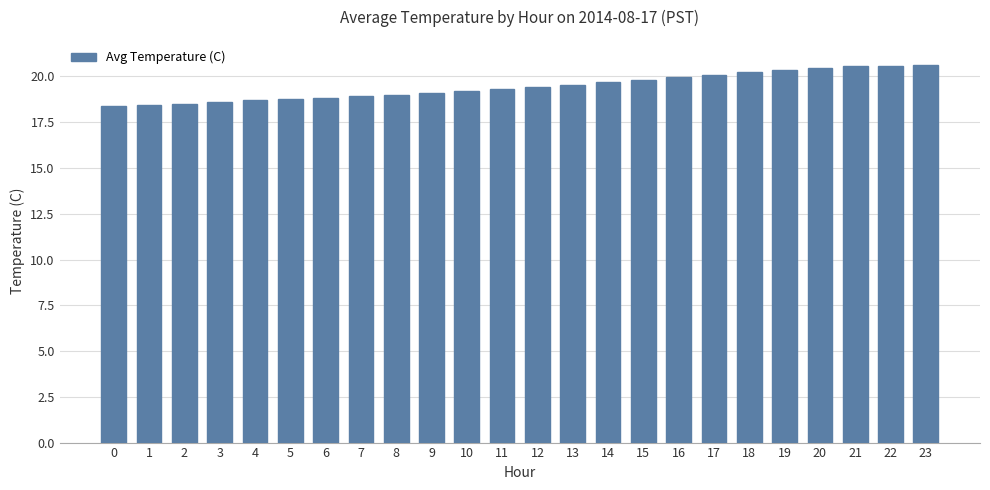

How many bars are there in total?

24